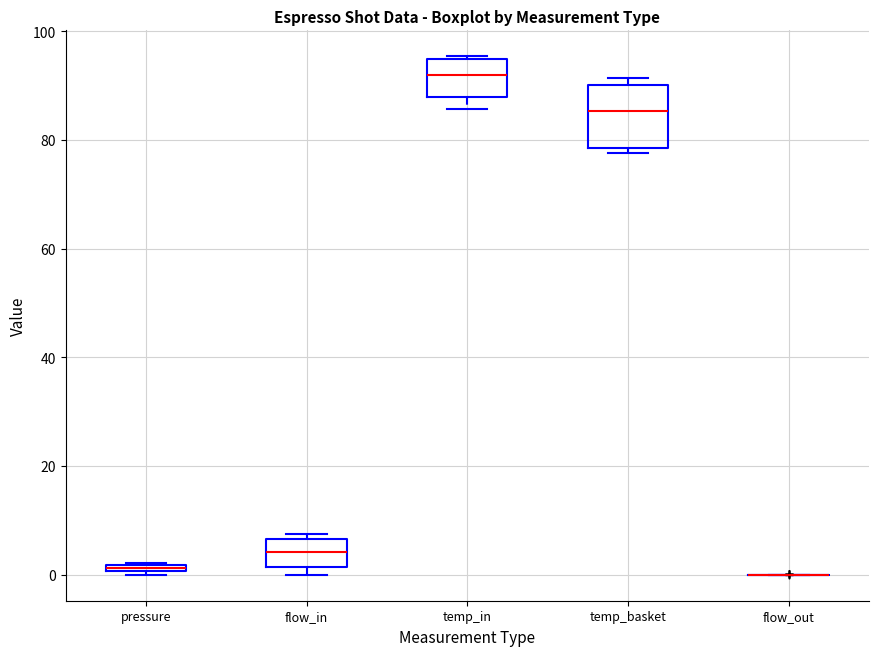

Comparing the boxes themselves (not the whiskers), which one is the tallest?

temp_basket